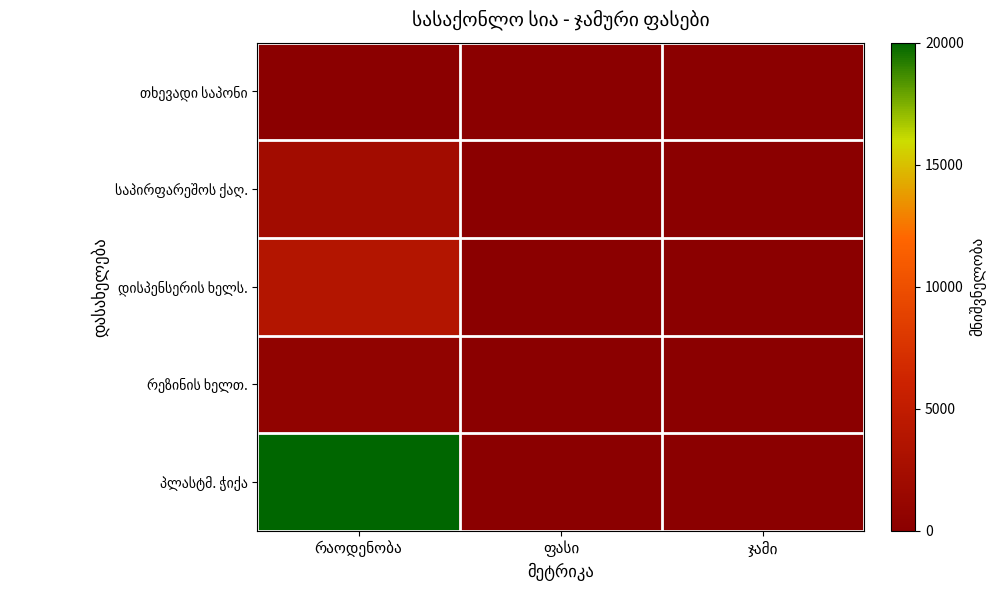

What value does the დისპენსერის ხელს. series have at რაოდენობა, to the nearest 100?

3800